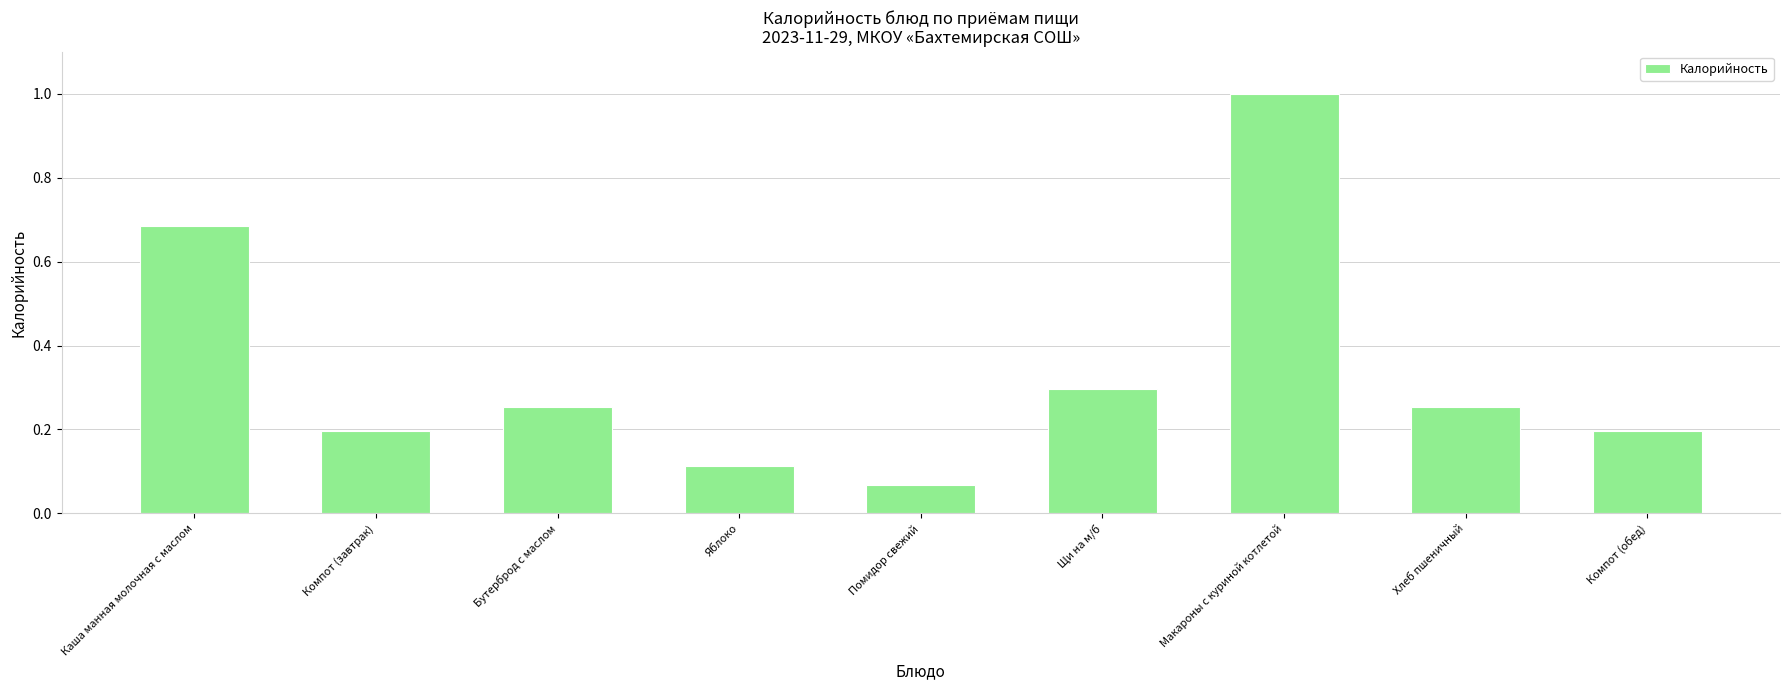

At which category does the chart reach its peak across all series?

Макароны с куриной котлетой